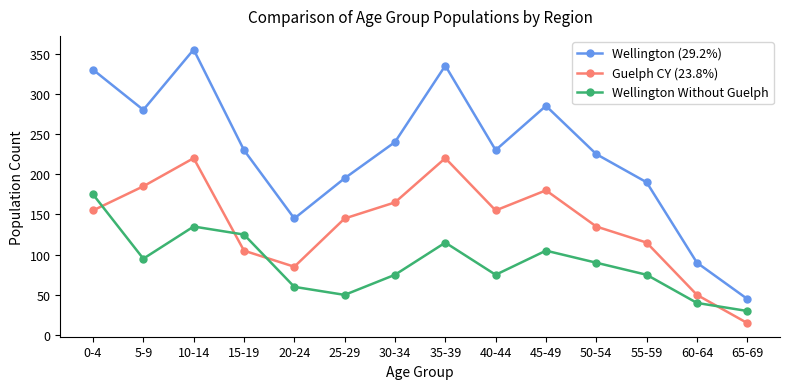

At which label does Wellington Without Guelph reach its peak?

0-4